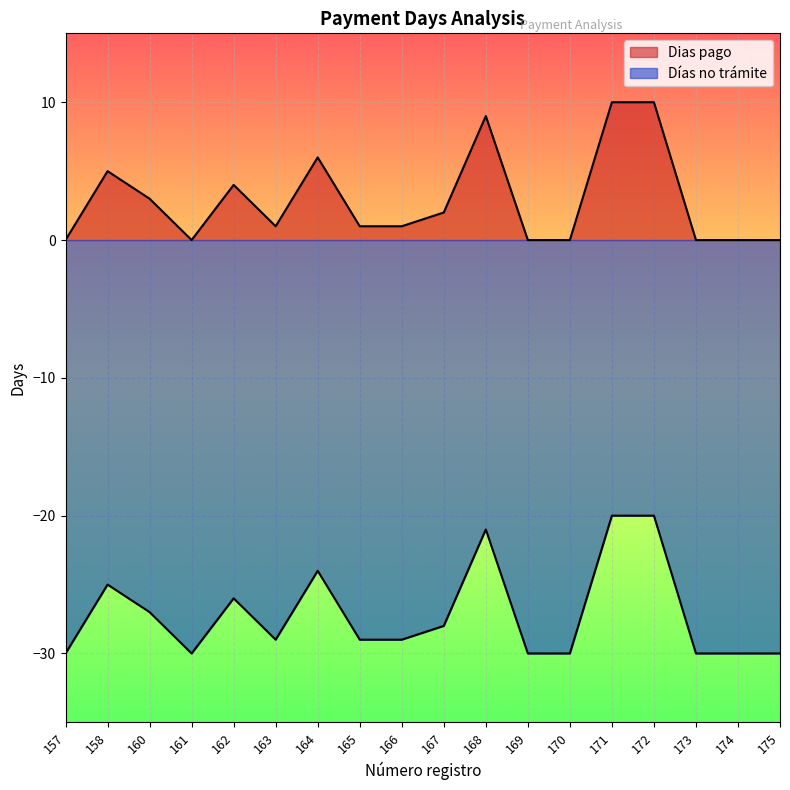

List the series in order of their overall mean, highest first.

Dias pago, Días no trámite